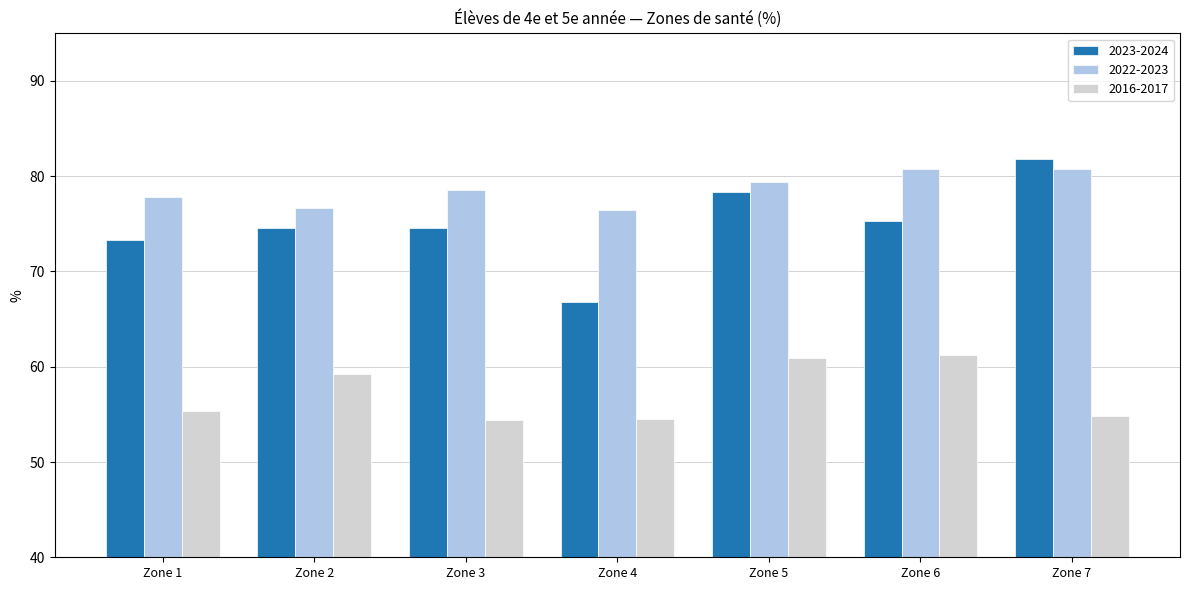

What is the sum of the 2022-2023 values at Zone 4 and Zone 5?

155.8